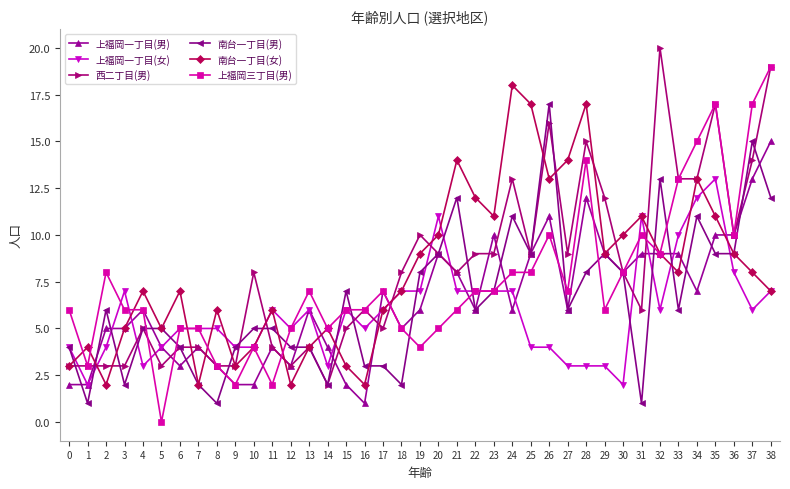

Which series changed the most between 16 and 28?

南台一丁目(女)